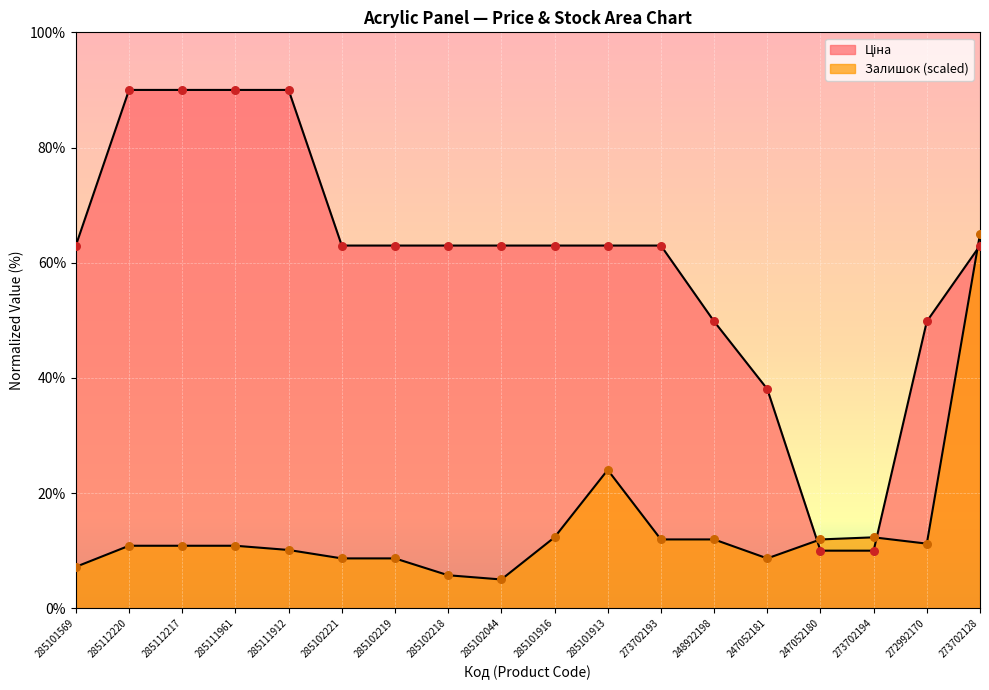

Which series reaches the minimum Y coordinate?

Залишок